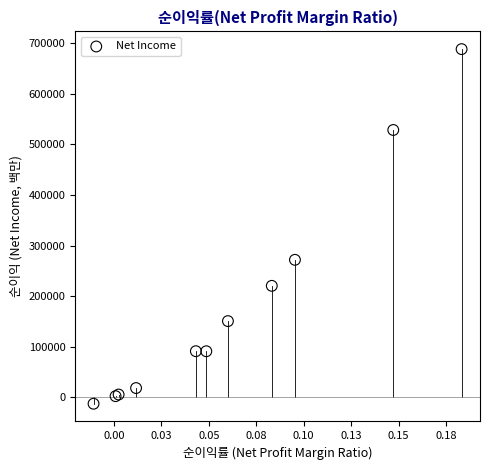

What Y value in the scatter plot is closest to 337878?

271815